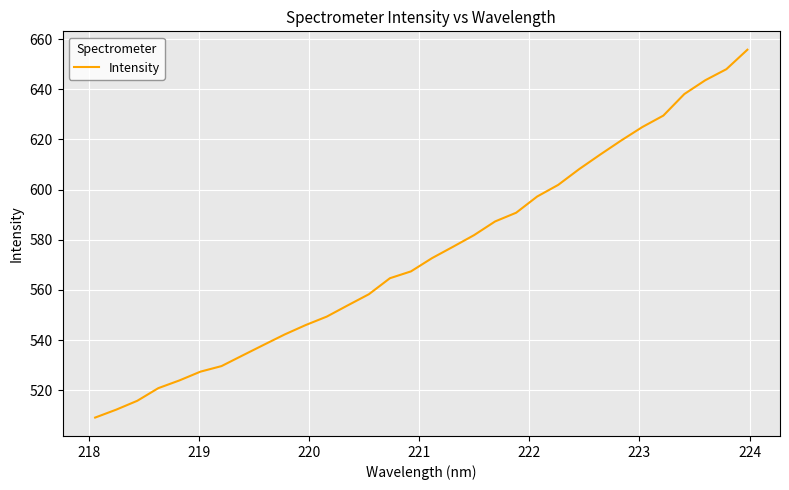

What is the greatest value displayed?

655.7